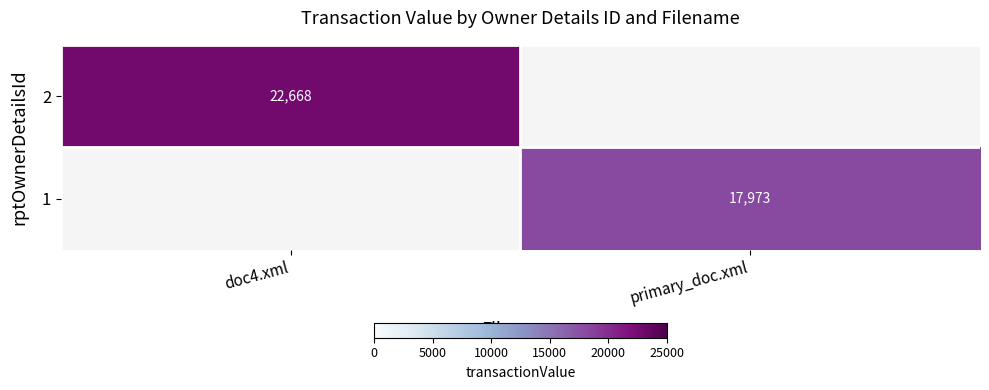

What is the maximum value shown in the chart?

22668.0